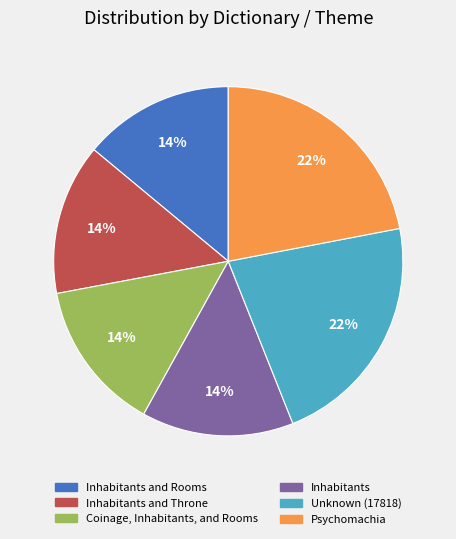

Is the sum of Inhabitants and Rooms and Inhabitants and Throne greater than half?

No